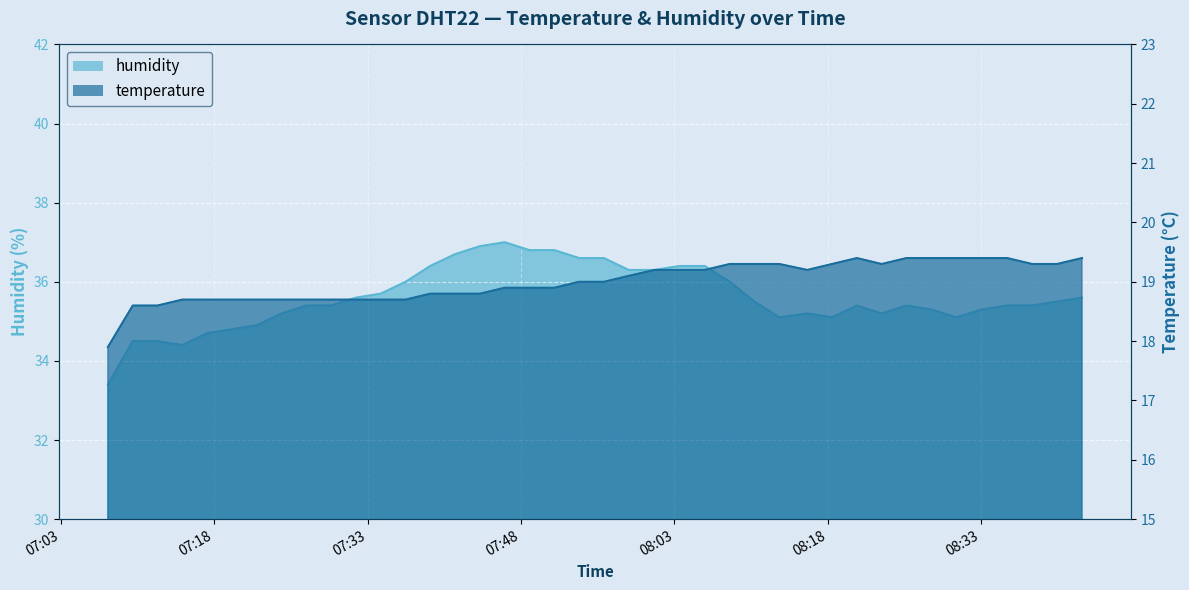

Count the number of data series in this chart.

2